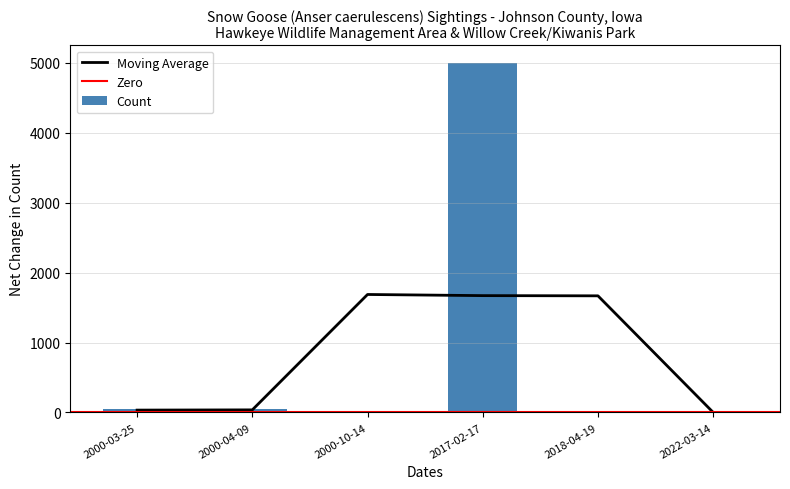

List the labels in order of value, smallest first.

2018-04-19, 2022-03-14, 2000-10-14, 2000-03-25, 2000-04-09, 2017-02-17